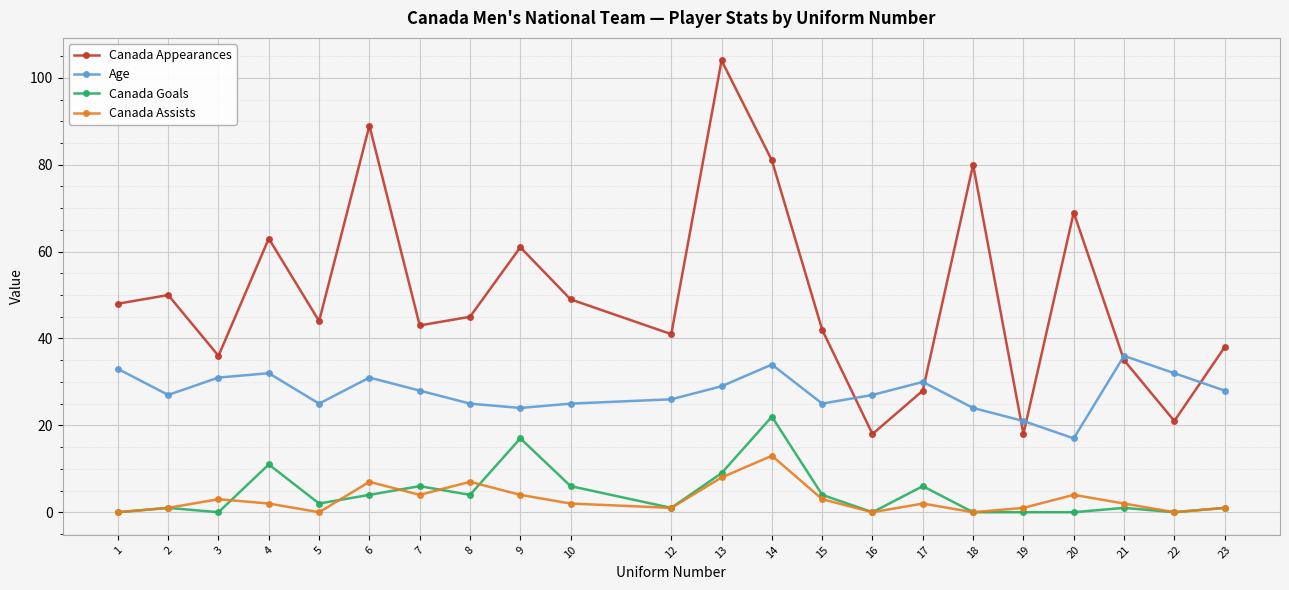

Where is the first local maximum for Canada Assists?

3